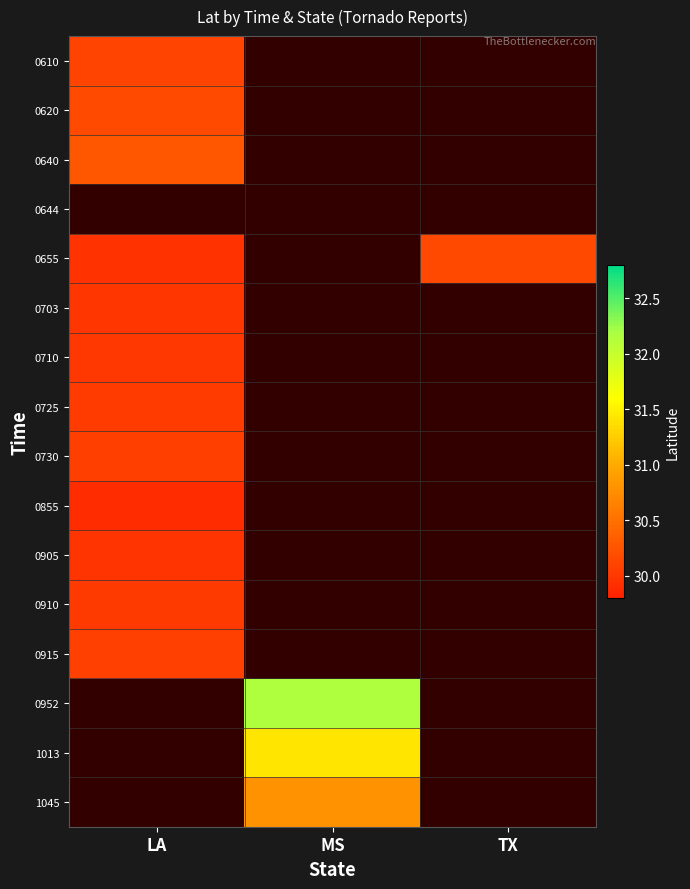

At how many categories does at least one series exceed 30?

3